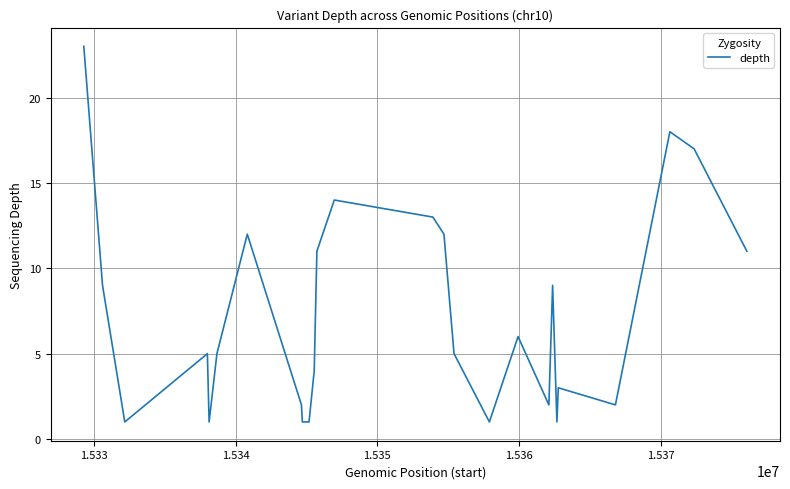

Does the chart have visible grid lines?

Yes